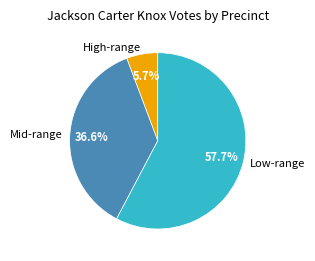

Which slice is the smallest?

High-range